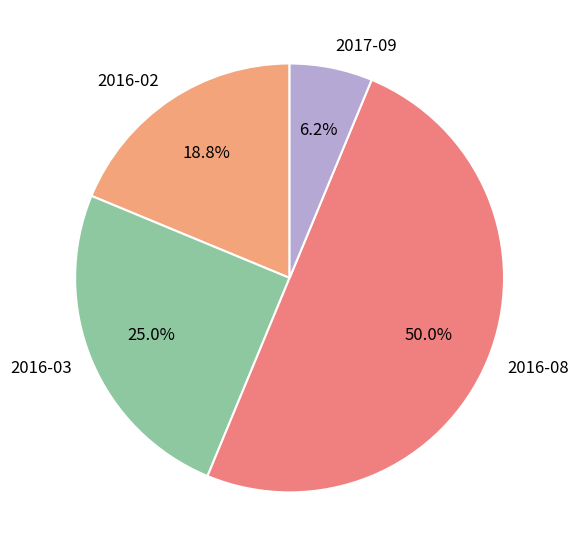

Count the number of slices in the pie.

4